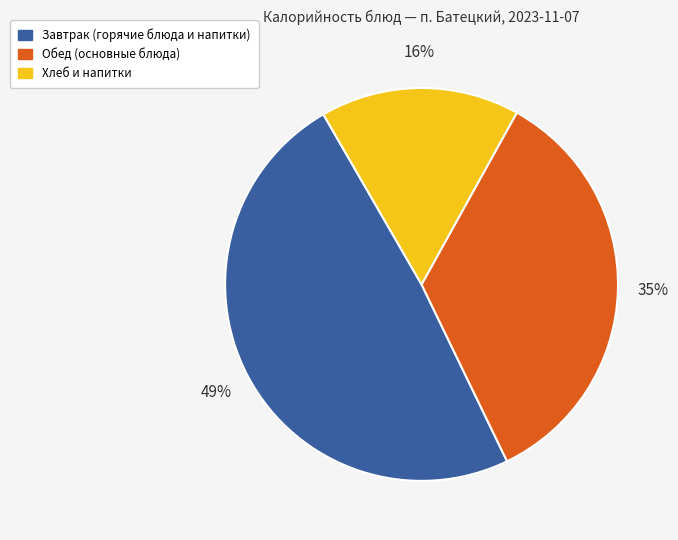

To the nearest percent, what portion does Хлеб и напитки represent?

16%